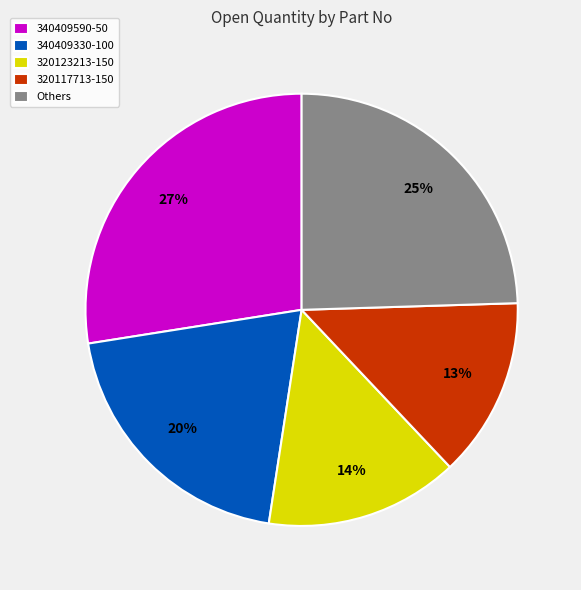

Do 340409330-100 and Others together represent more than half of the pie?

No